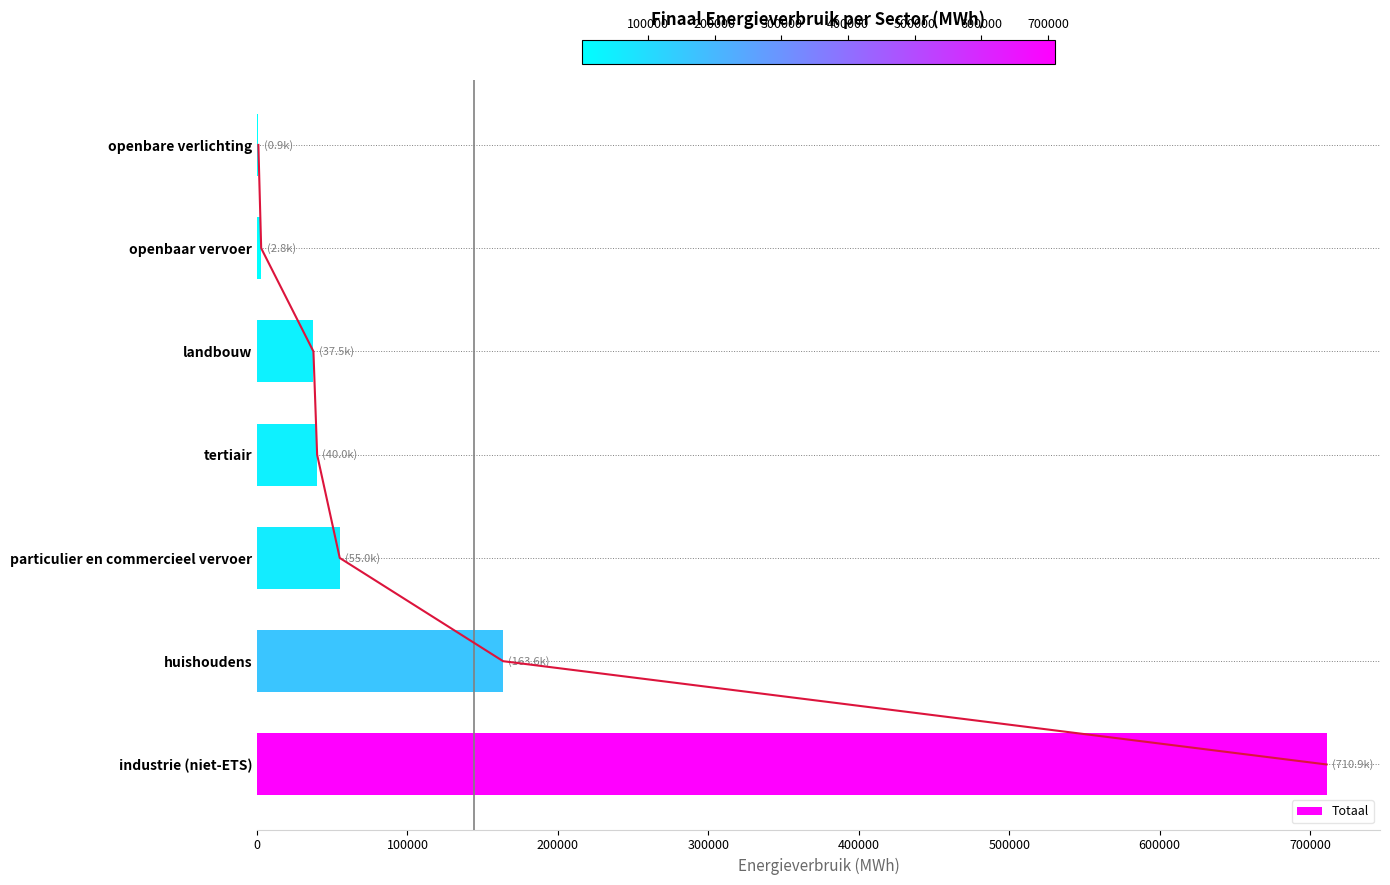

Reading left to right, what are all the values shown in this chart?

710889.3	163602.7	54999.4	39976.4	37517.3	2782.2	922.6